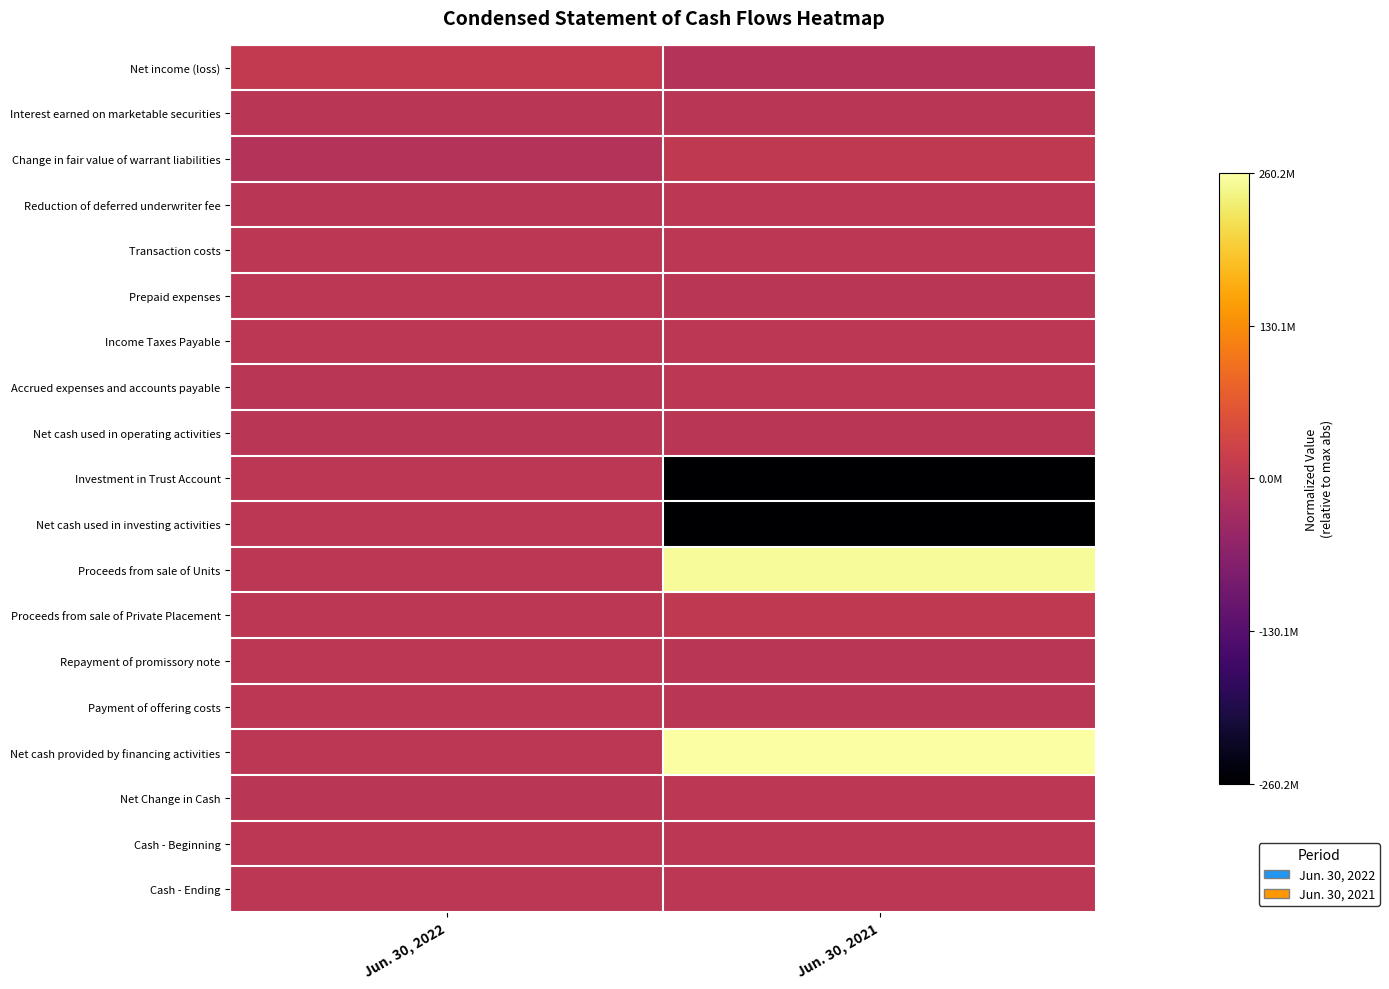

Reading left to right, list all the values displayed in this chart.

Net income (loss): Jun. 30, 2022=0.0	Jun. 30, 2021=-0.0
Interest earned on marketable securities: Jun. 30, 2022=-0.0	Jun. 30, 2021=-0.0
Change in fair value of warrant liabilities: Jun. 30, 2022=-0.0	Jun. 30, 2021=0.0
Reduction of deferred underwriter fee: Jun. 30, 2022=-0.0	Jun. 30, 2021=0.0
Transaction costs: Jun. 30, 2022=0.0	Jun. 30, 2021=0.0
Prepaid expenses: Jun. 30, 2022=0.0	Jun. 30, 2021=-0.0
Income Taxes Payable: Jun. 30, 2022=0.0	Jun. 30, 2021=0.0
Accrued expenses and accounts payable: Jun. 30, 2022=-0.0	Jun. 30, 2021=0.0
Net cash used in operating activities: Jun. 30, 2022=-0.0	Jun. 30, 2021=-0.0
Investment in Trust Account: Jun. 30, 2022=0.0	Jun. 30, 2021=-1.0
Net cash used in investing activities: Jun. 30, 2022=0.0	Jun. 30, 2021=-1.0
Proceeds from sale of Units: Jun. 30, 2022=0.0	Jun. 30, 2021=1.0
Proceeds from sale of Private Placement: Jun. 30, 2022=0.0	Jun. 30, 2021=0.0
Repayment of promissory note: Jun. 30, 2022=0.0	Jun. 30, 2021=-0.0
Payment of offering costs: Jun. 30, 2022=0.0	Jun. 30, 2021=-0.0
Net cash provided by financing activities: Jun. 30, 2022=0.0	Jun. 30, 2021=1.0
Net Change in Cash: Jun. 30, 2022=-0.0	Jun. 30, 2021=0.0
Cash - Beginning: Jun. 30, 2022=0.0	Jun. 30, 2021=0.0
Cash - Ending: Jun. 30, 2022=0.0	Jun. 30, 2021=0.0